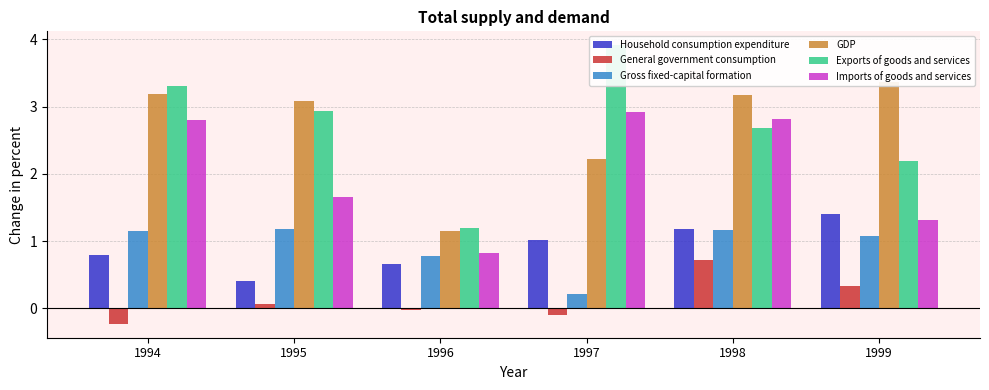

Which has a higher value, 1999 or 1997?

1999